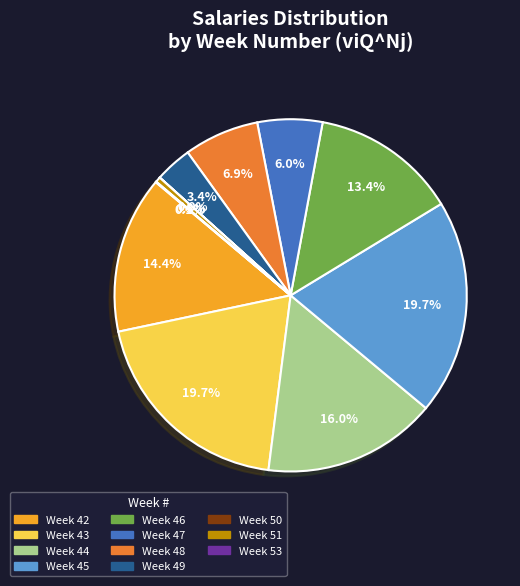

What portion of the pie excludes Week 43?

80.3%